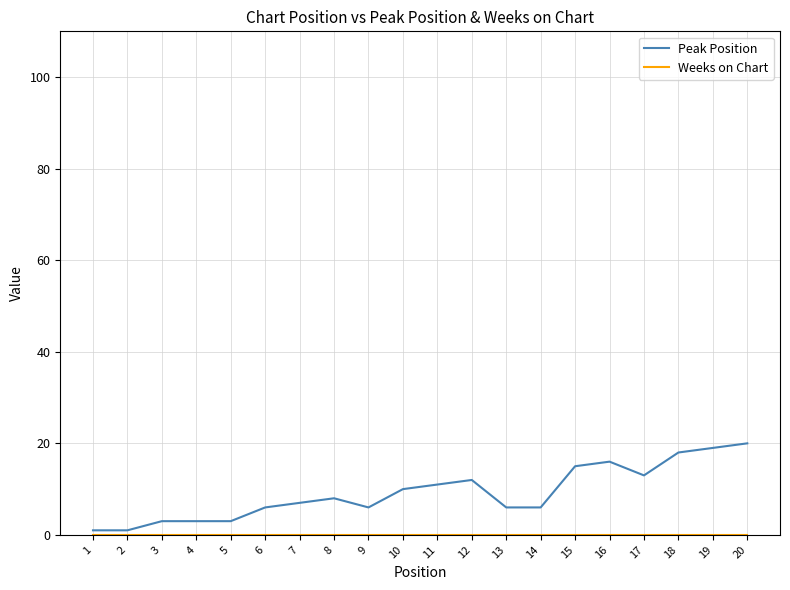

How many series are shown in this chart?

2